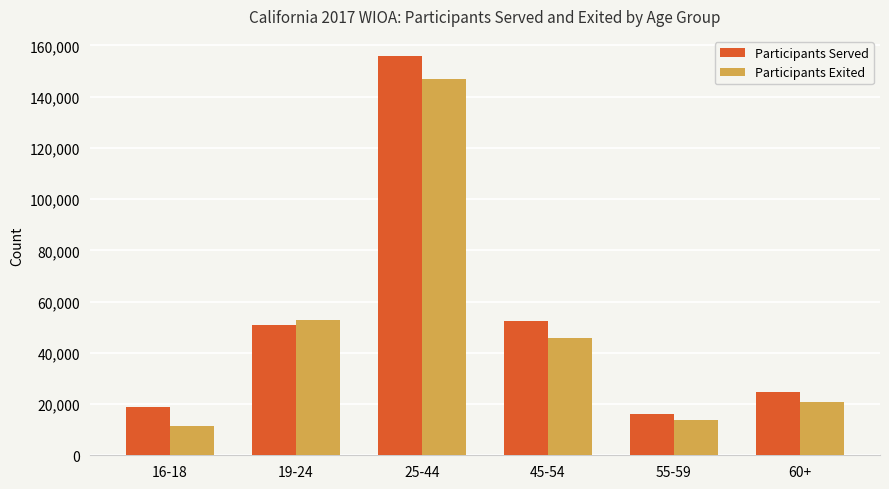

What is the difference between the highest and lowest values at 60+?

3853